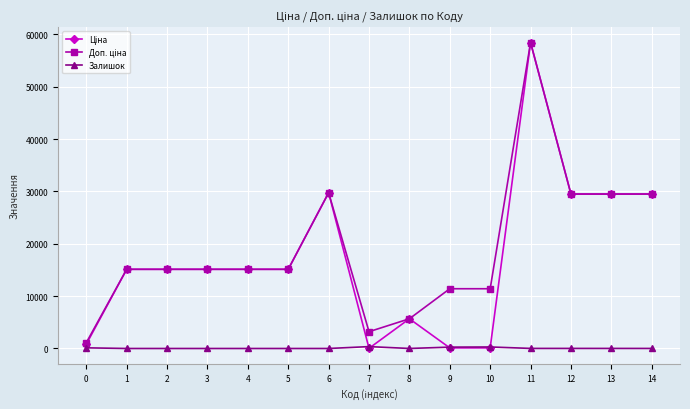

What is the average value of the Залишок series?

72.6